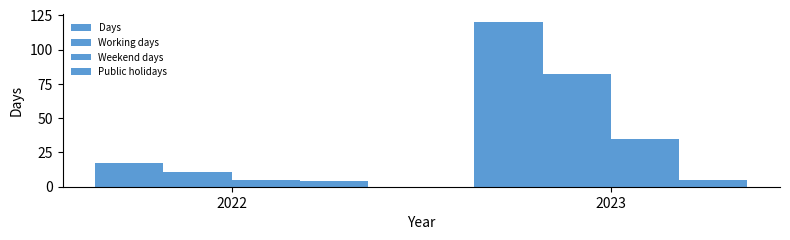

Which series has the largest range (max minus min)?

Days